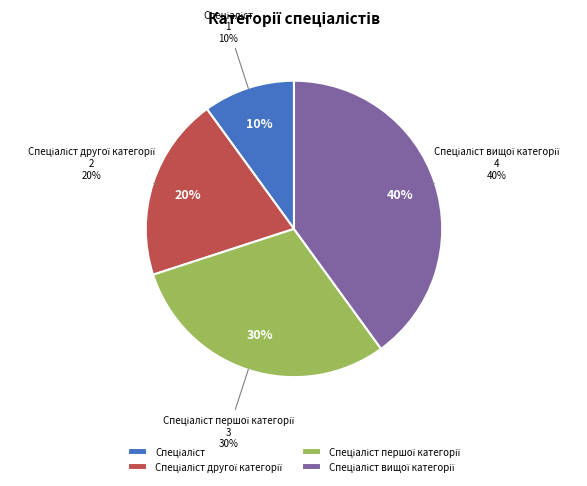

Which has a higher value, Спеціаліст другої категорії or Спеціаліст першої категорії?

Спеціаліст першої категорії